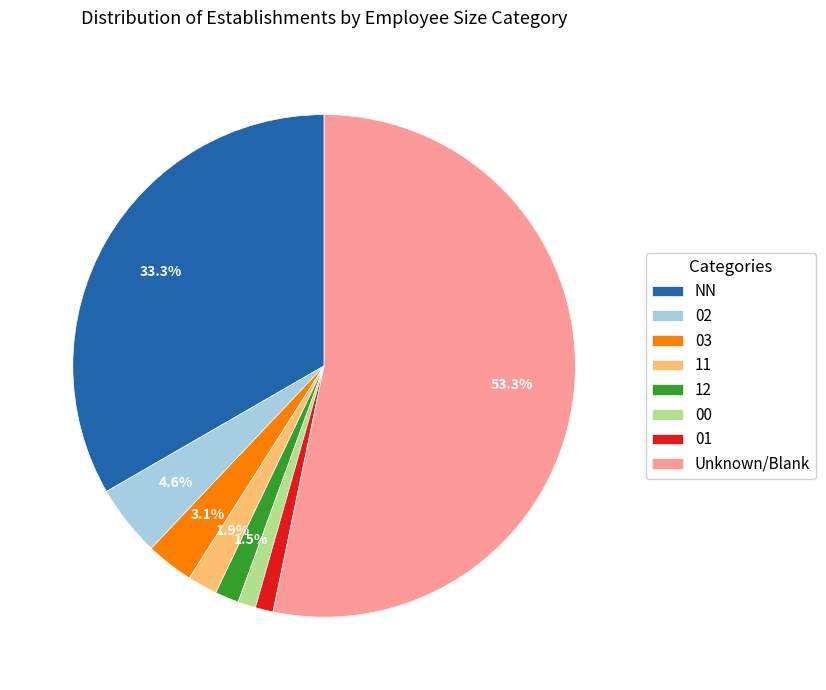

Does NN represent more than half of the total?

No